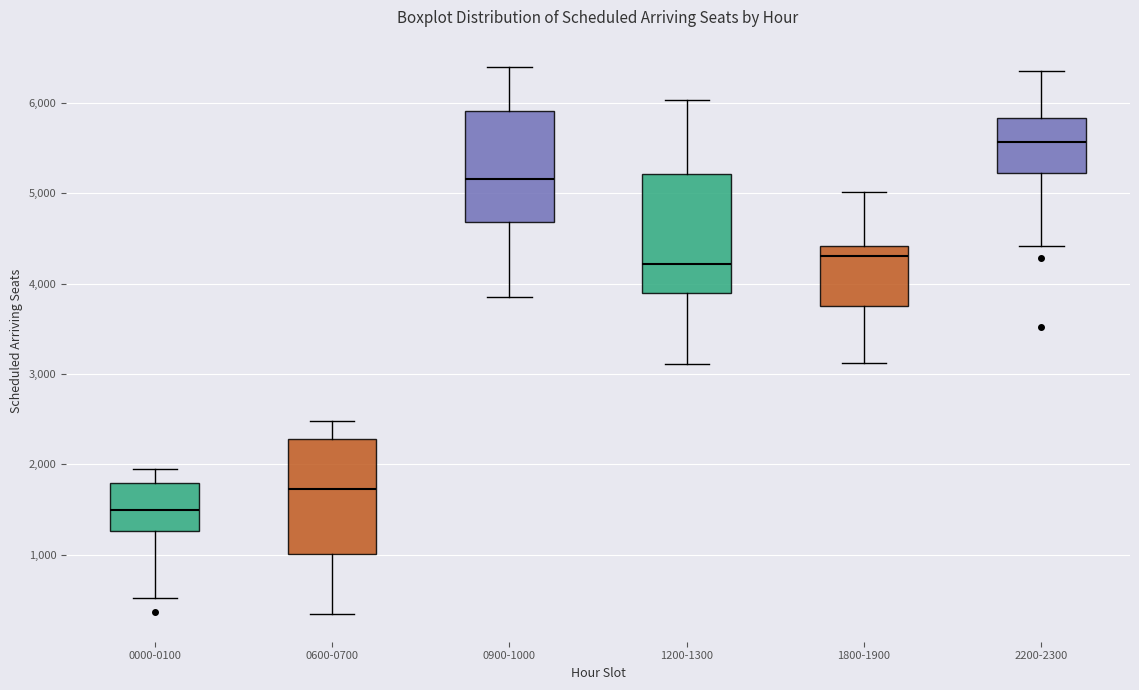

Reading left to right, transcribe this box plot: for each box, give where its median line is, the range the box spans, and where its two whiskers end, as read against the y-axis. The values are not printed on the chart, so give them approximately, as read against the axis.

0000-0100: median 1500, box 1300 to 1800, whiskers 500 to 1900
0600-0700: median 1700, box 1000 to 2300, whiskers 300 to 2500
0900-1000: median 5200, box 4700 to 5900, whiskers 3900 to 6400
1200-1300: median 4200, box 3900 to 5200, whiskers 3100 to 6000
1800-1900: median 4300, box 3800 to 4400, whiskers 3100 to 5000
2200-2300: median 5600, box 5200 to 5800, whiskers 4400 to 6400